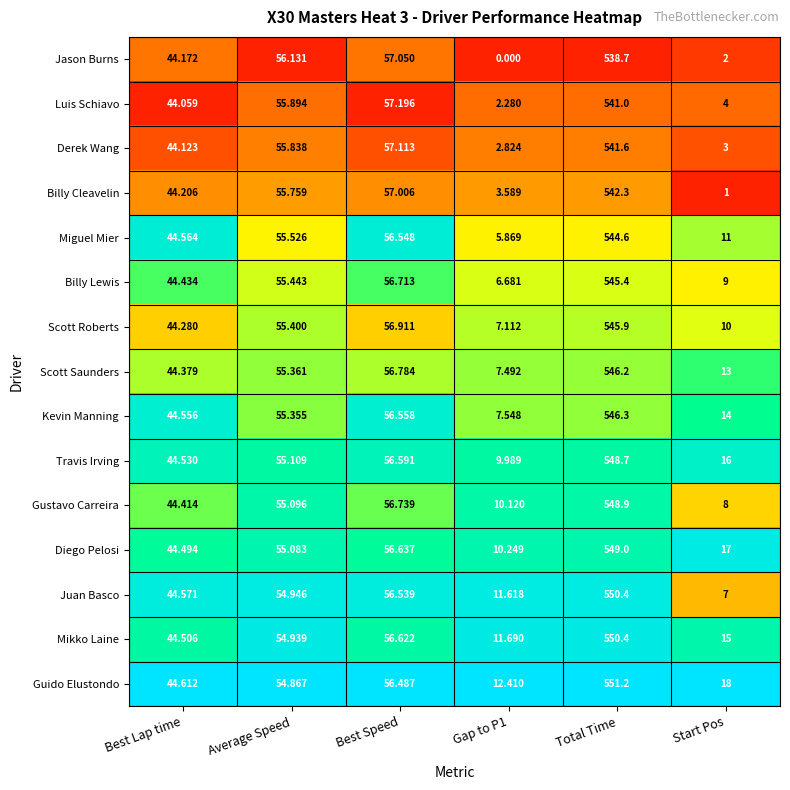

At Best Lap time, list the series in order from smallest to largest.

Luis Schiavo, Derek Wang, Jason Burns, Billy Cleavelin, Scott Roberts, Scott Saunders, Gustavo Carreira, Billy Lewis, Diego Pelosi, Mikko Laine, Travis Irving, Kevin Manning, Miguel Mier, Juan Basco, Guido Elustondo